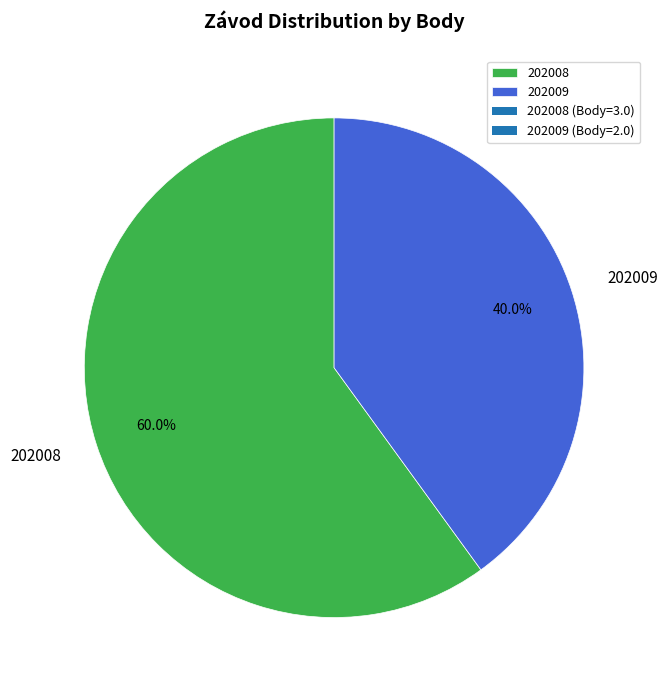

True or false: 202008 accounts for 65% of the total.

False